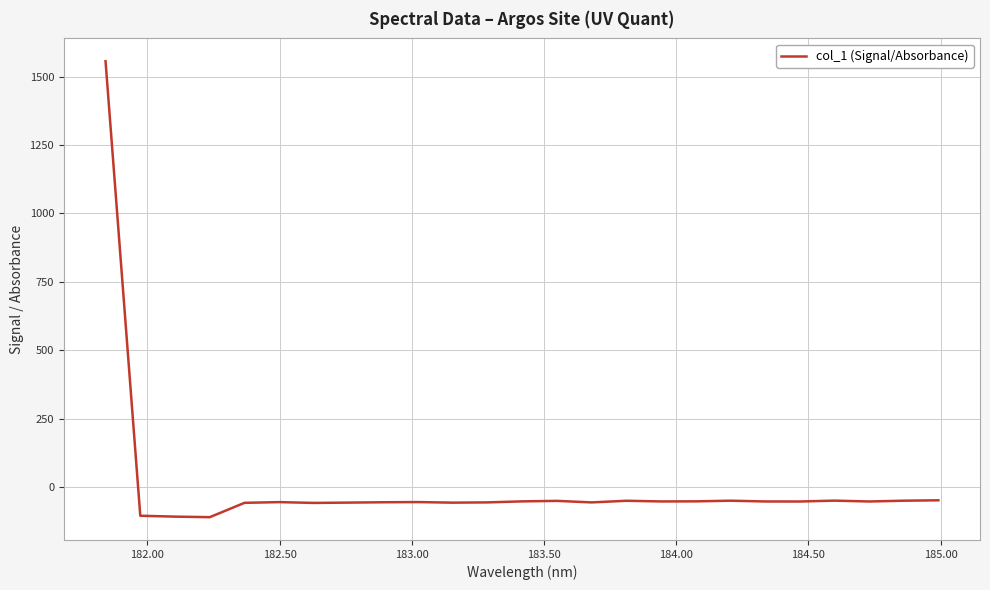

What is the maximum value shown in the chart?

1556.8